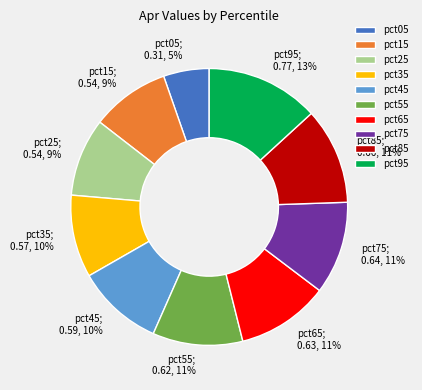

Is it true that pct65 is 4% of the pie?

False